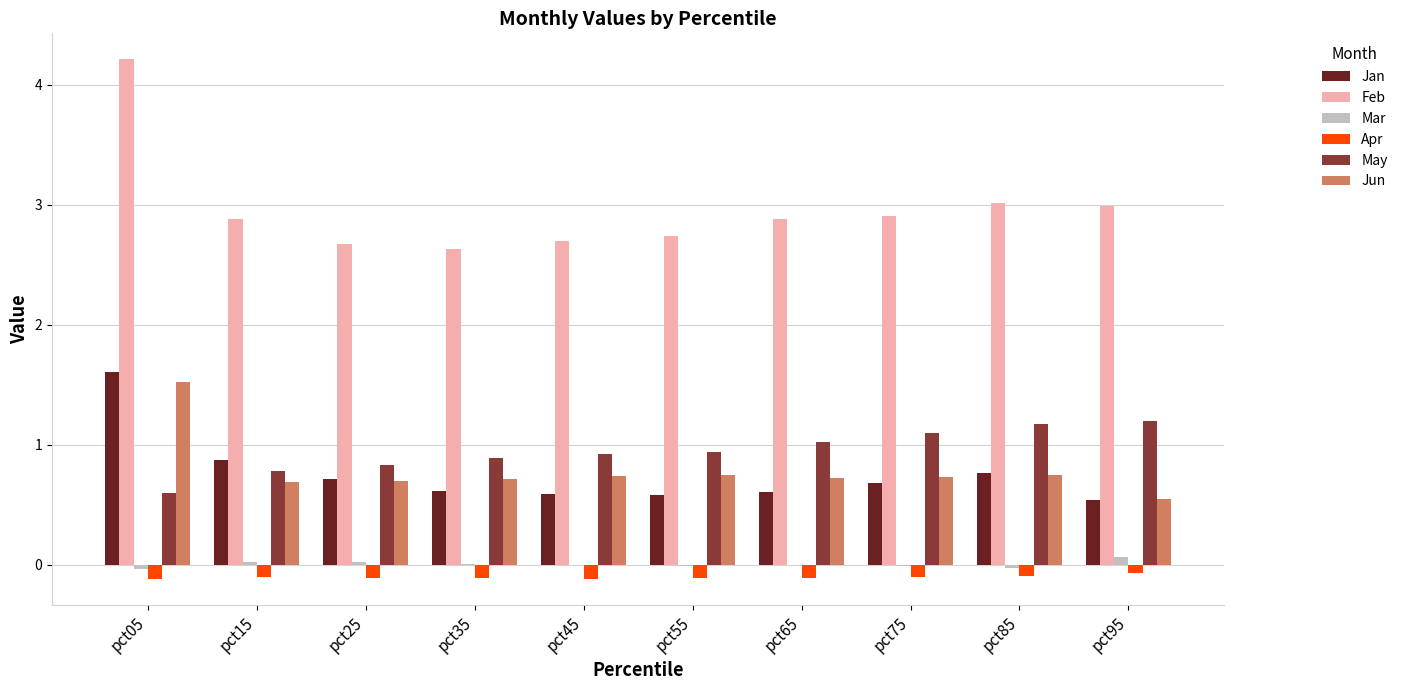

Read the Feb value at pct55.

2.7